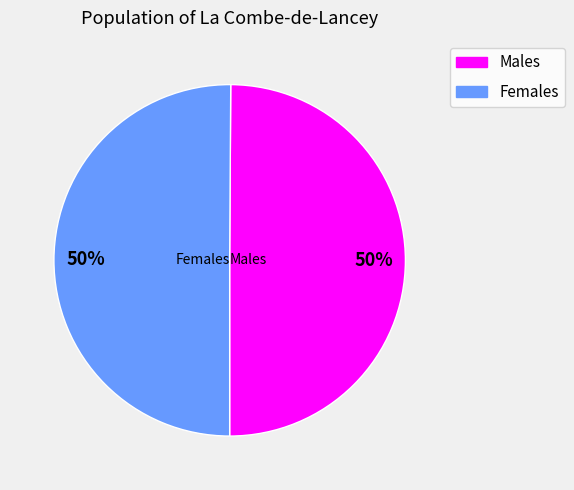

Is 25 the majority of the pie?

No